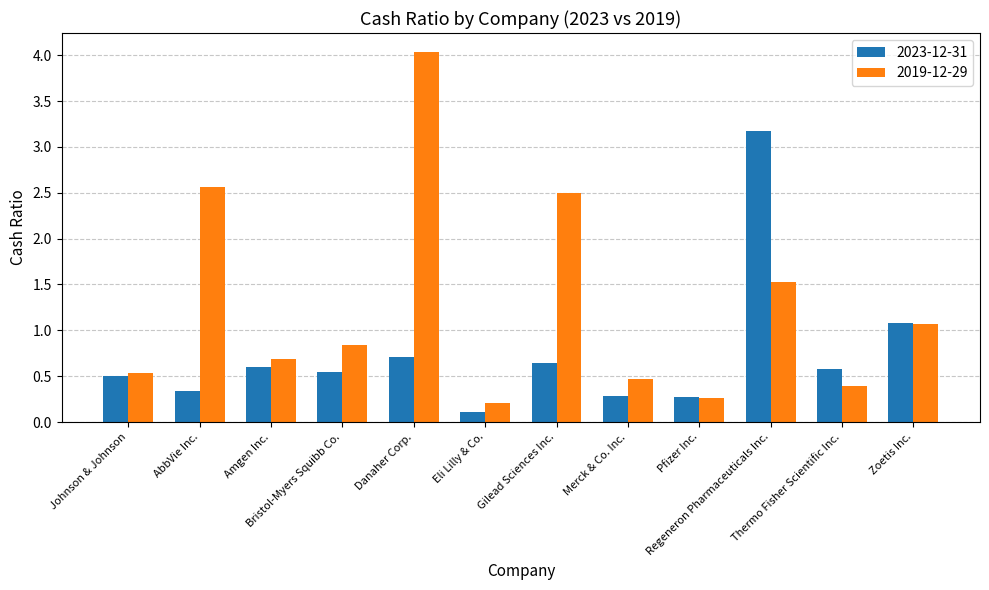

Which series has the widest spread of values?

2019-12-29